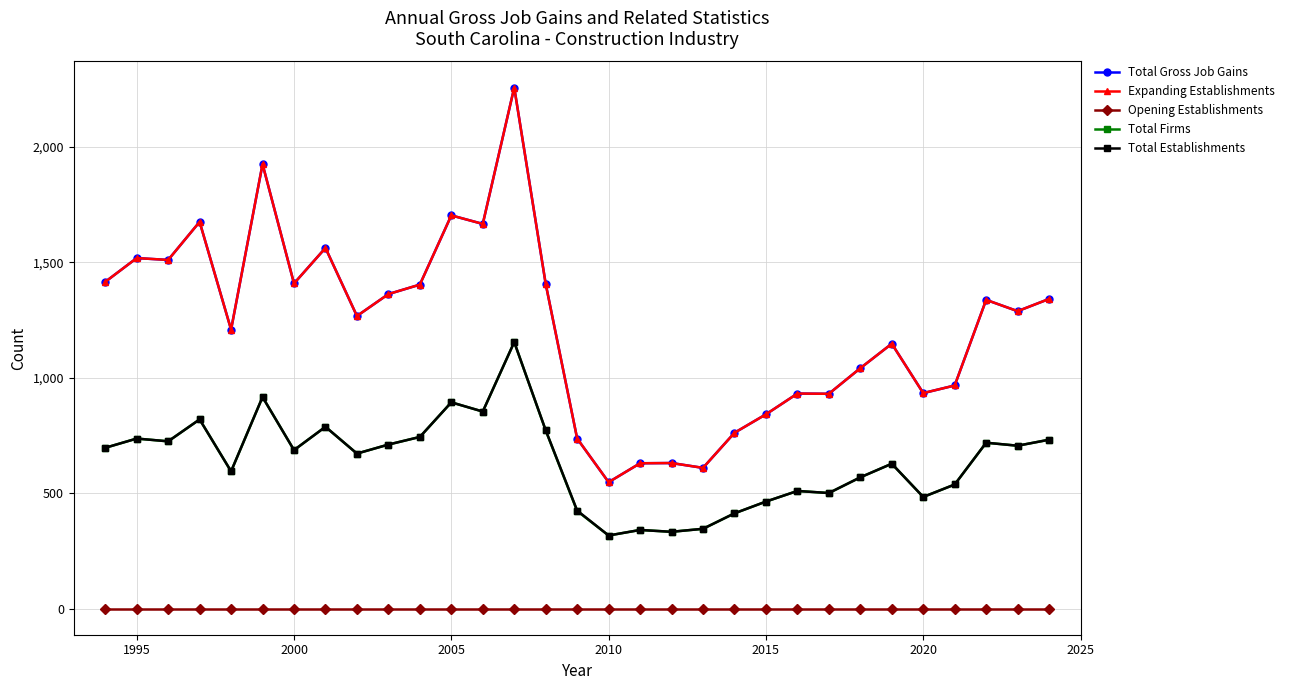

Which series has the largest range (max minus min)?

Total Gross Job Gains